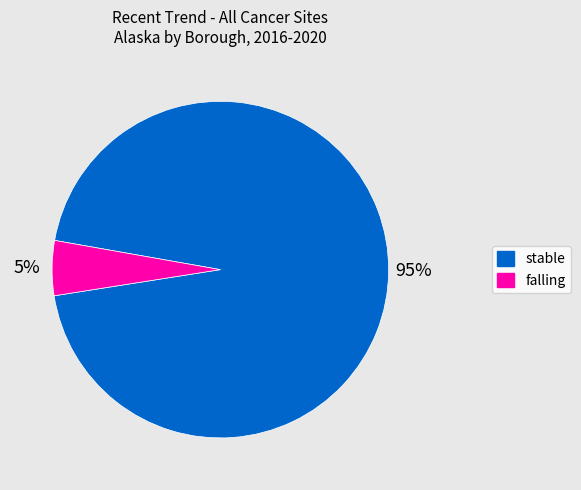

What is the largest slice in the pie chart?

stable